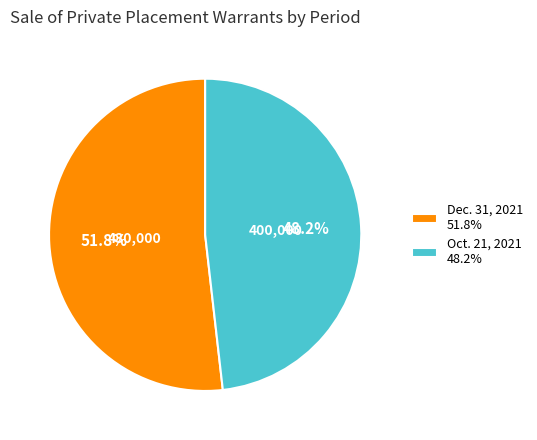

To the nearest percent, what is the combined percentage of Dec. 31, 2021 and Oct. 21, 2021?

100%